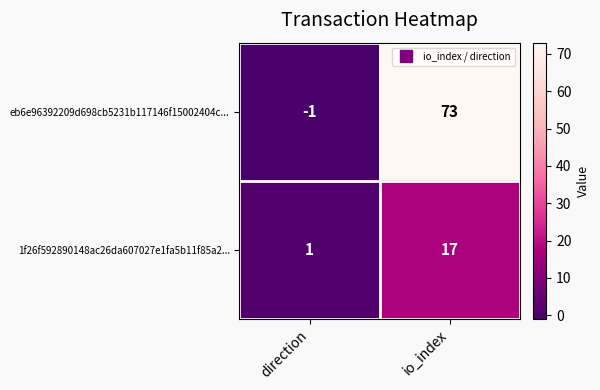

What is the average value of the eb6e96392209d698cb5231b117146f15002404c... series?

36